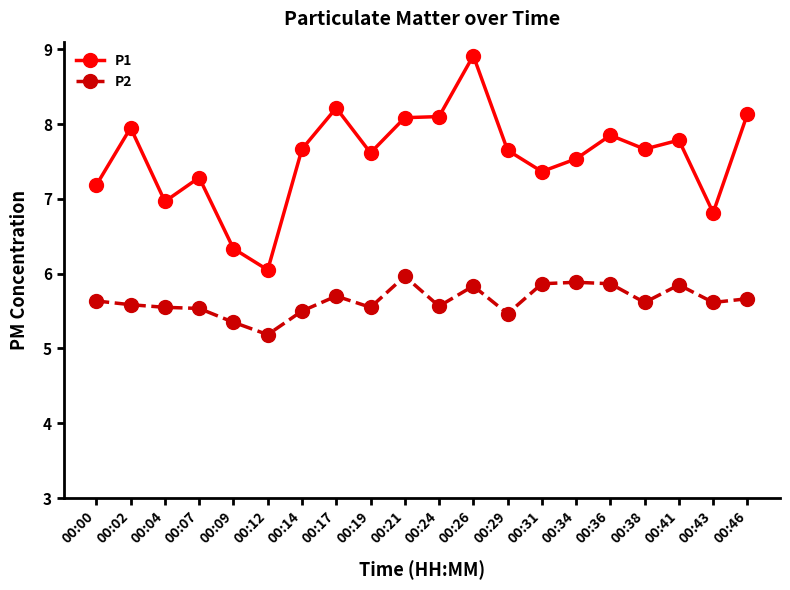

Rank the series by their average value, from highest to lowest.

P1, P2